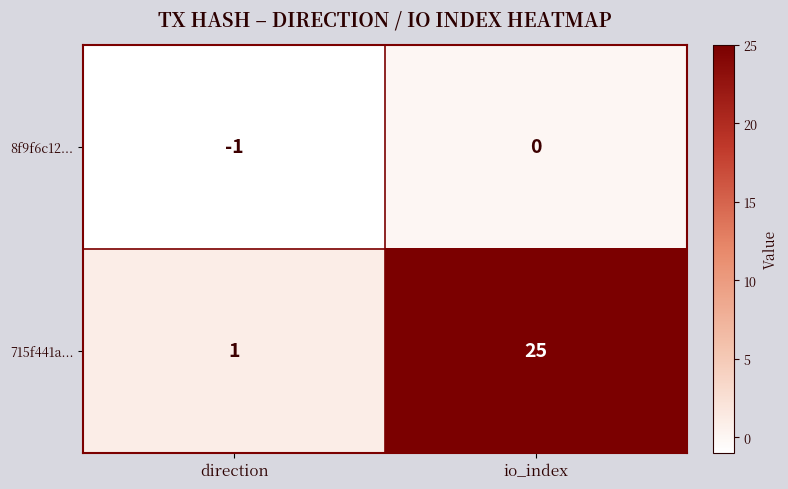

What is the difference between the 715f441a... values at io_index and direction?

24